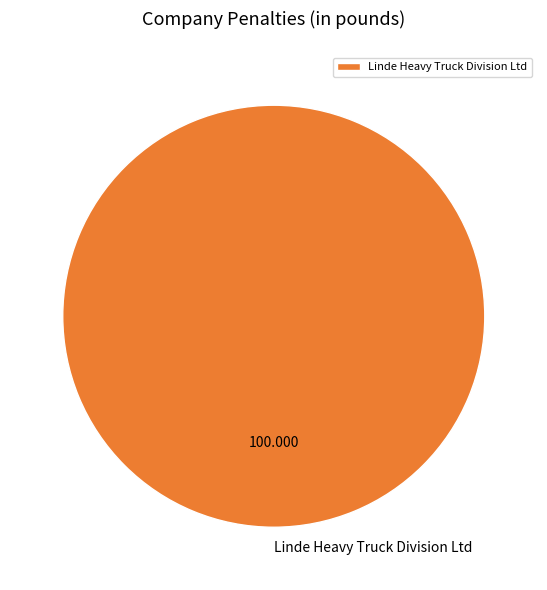

Which category accounts for the majority?

Linde Heavy Truck Division Ltd